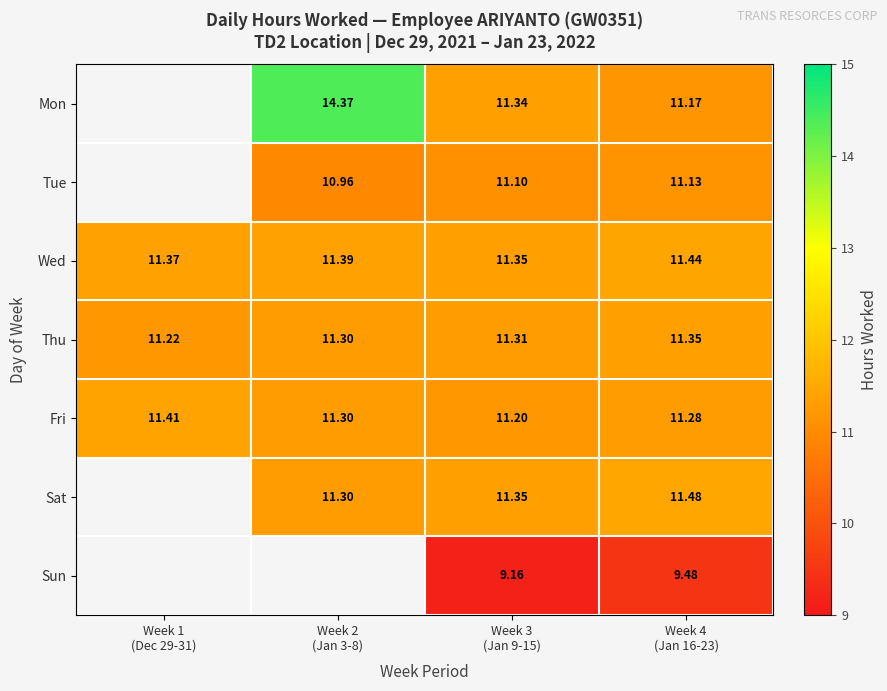

Is it true that Mon equals 11.2 at Week 4 (Jan 16-23)?

True